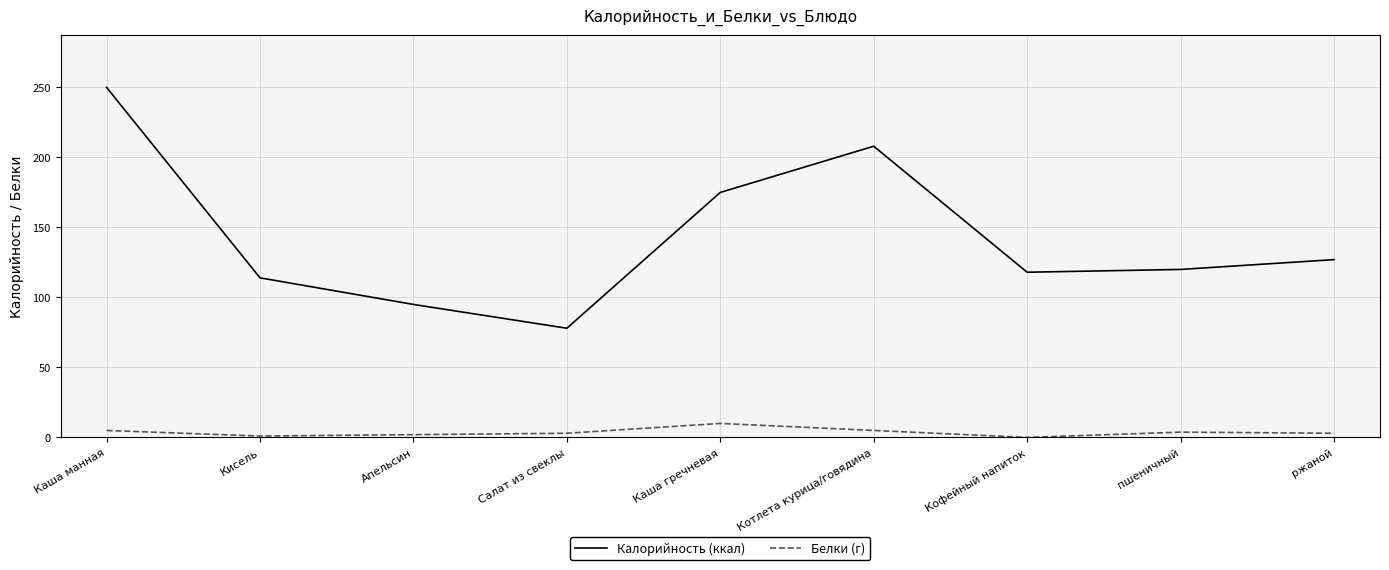

What is the spread (max minus min) of values at Апельсин?

93.0